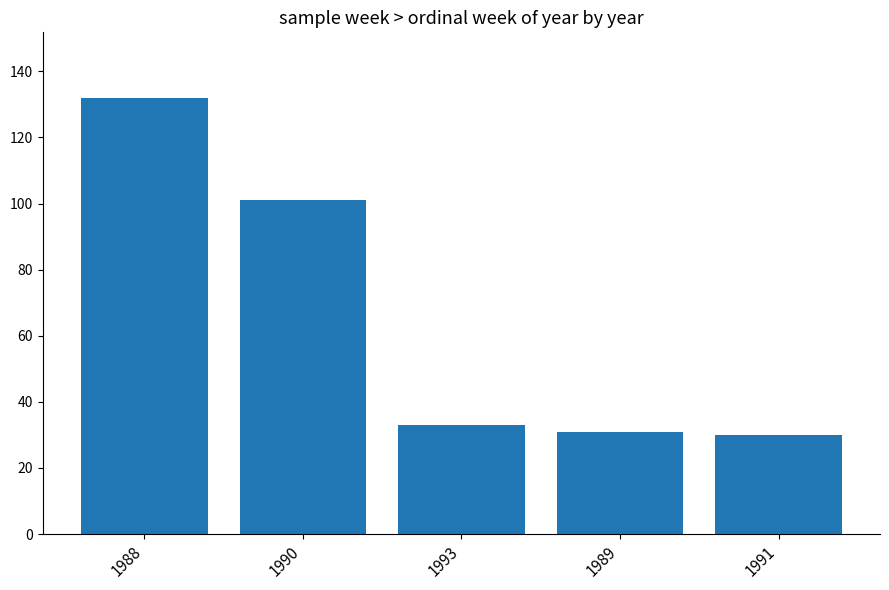

What is the label of the 2nd bar from the left?

1990